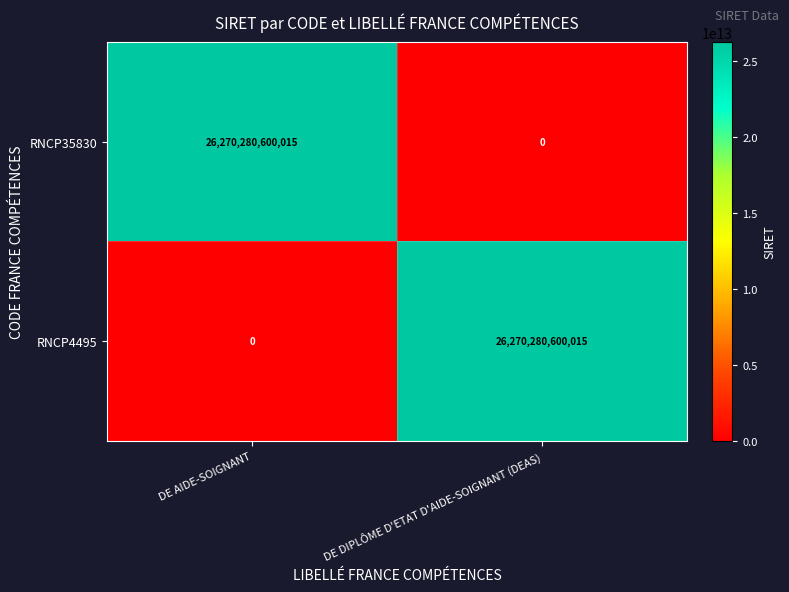

Rank the categories by RNCP4495 value from lowest to highest.

DE AIDE-SOIGNANT, DE DIPLÔME D'ETAT D'AIDE-SOIGNANT (DEAS)